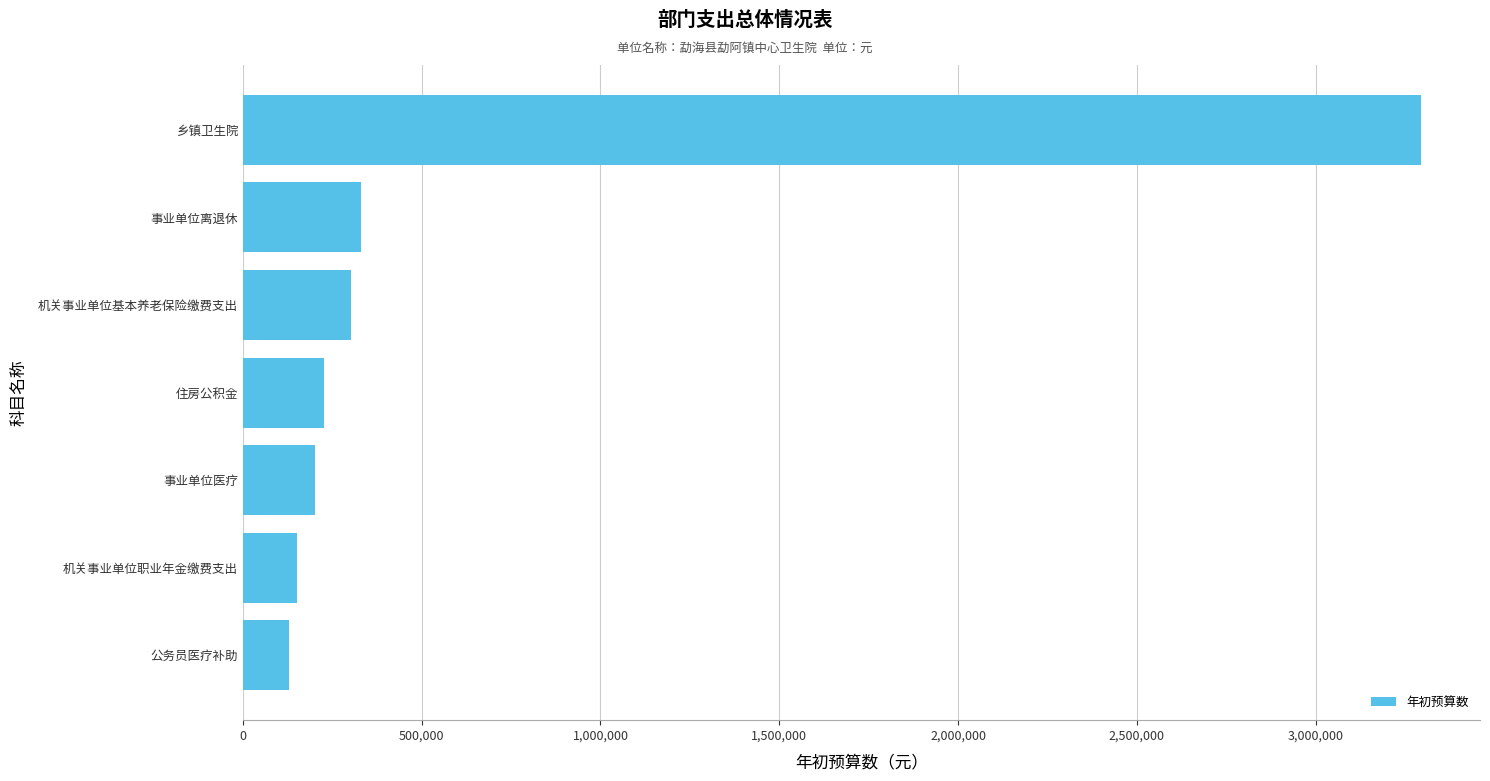

At which category does the chart reach its peak across all series?

乡镇卫生院